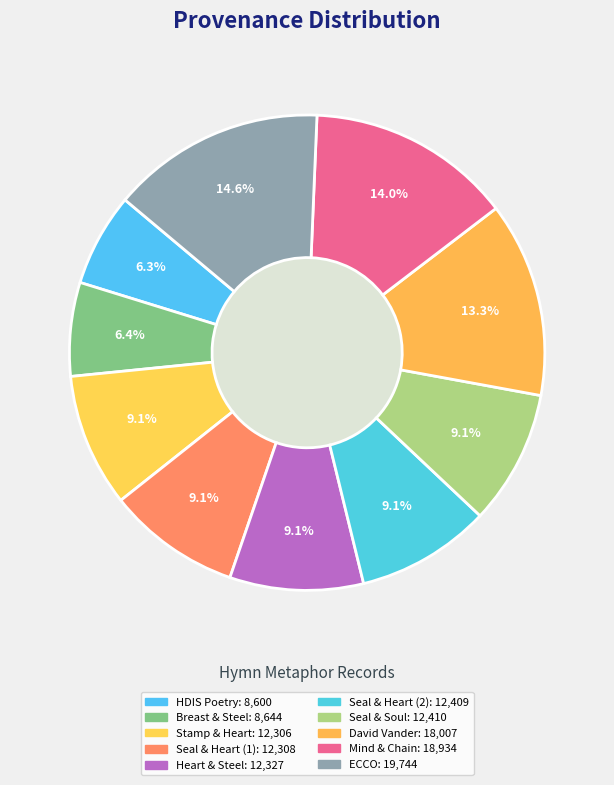

Count the number of slices in the pie.

10